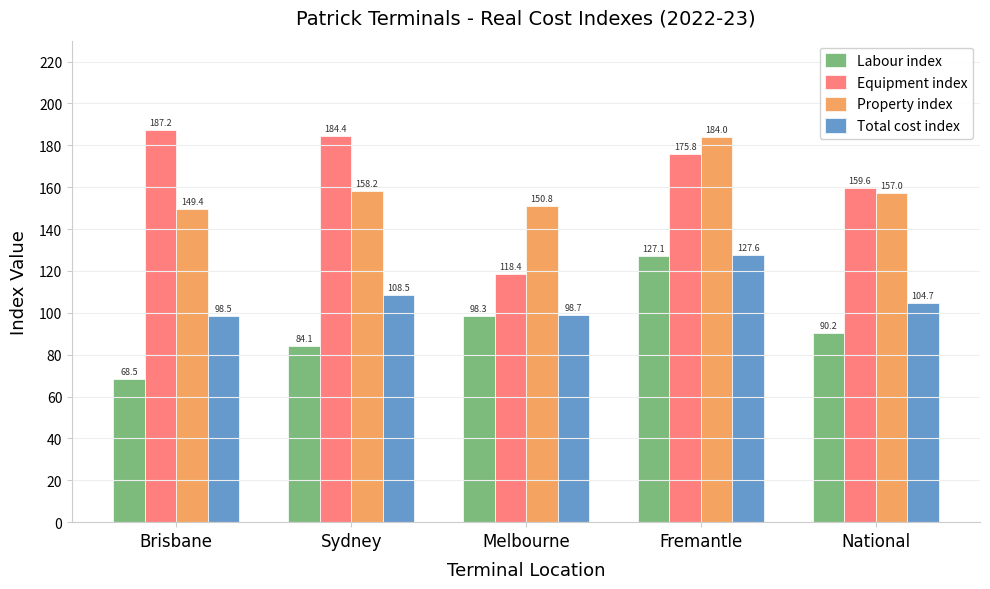

How many bars are there in each group?

4